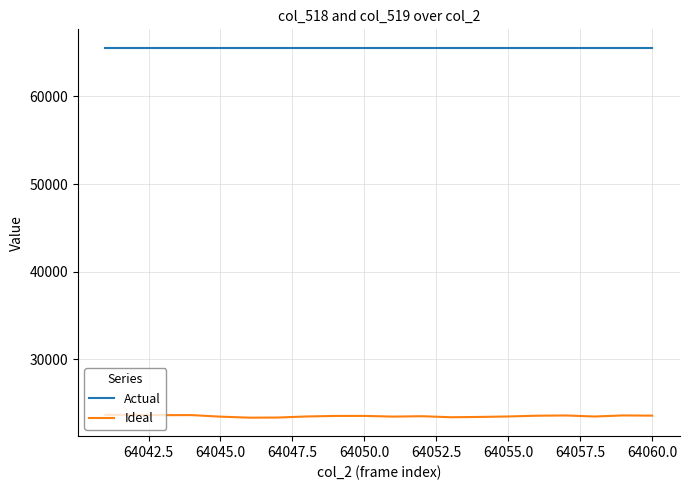

What is the minimum value shown in the chart?

23362